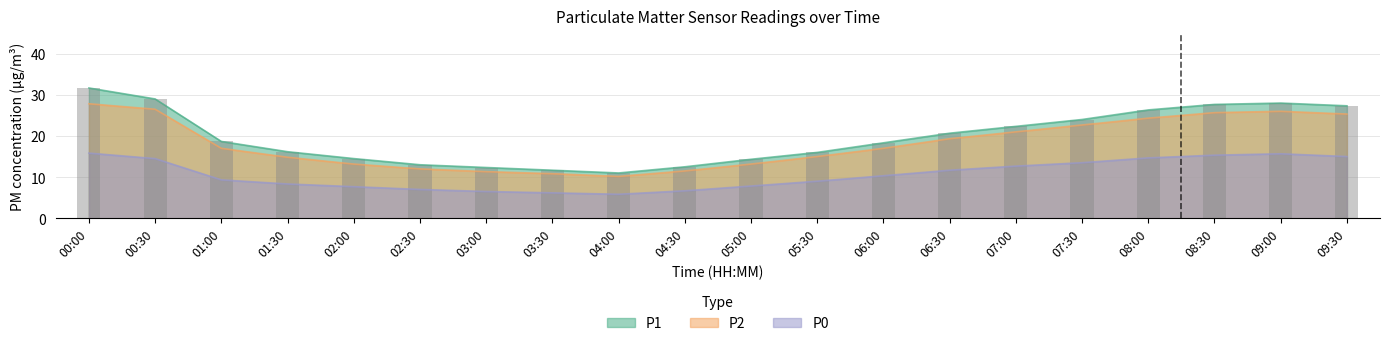

Which series changed the most between 02:00 and 07:00?

P2